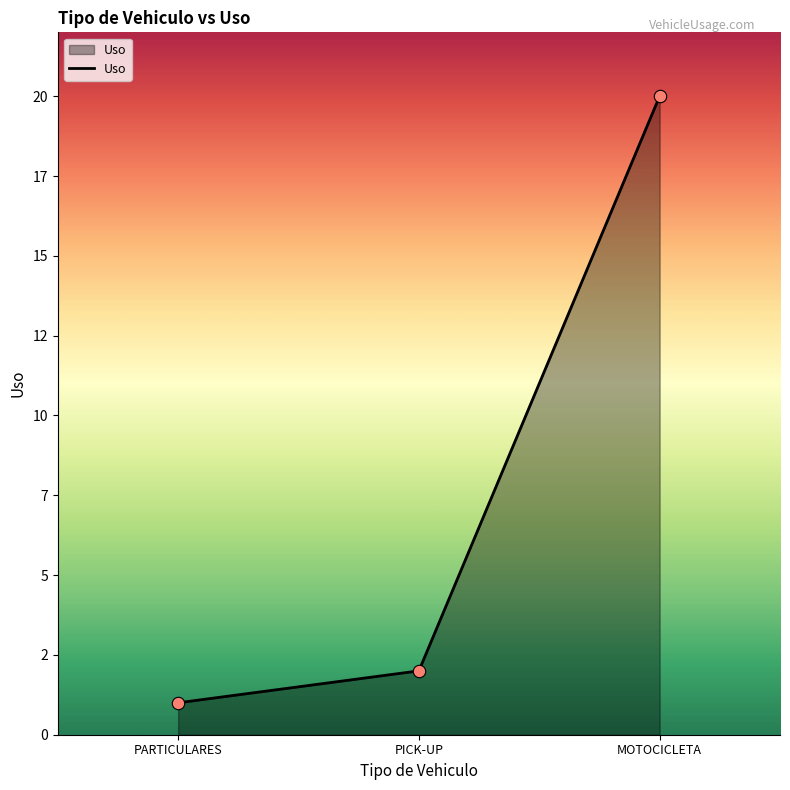

What is the ratio of the value at PARTICULARES to the value at MOTOCICLETA?

0.1